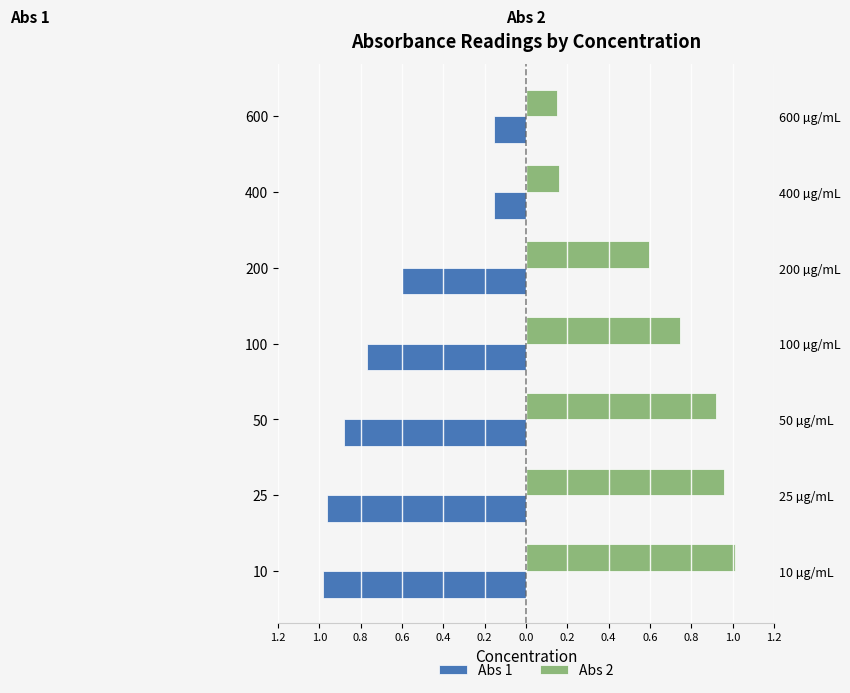

Is the value of Abs 2 at 50 greater than the value of Abs 1 at 25?

Yes